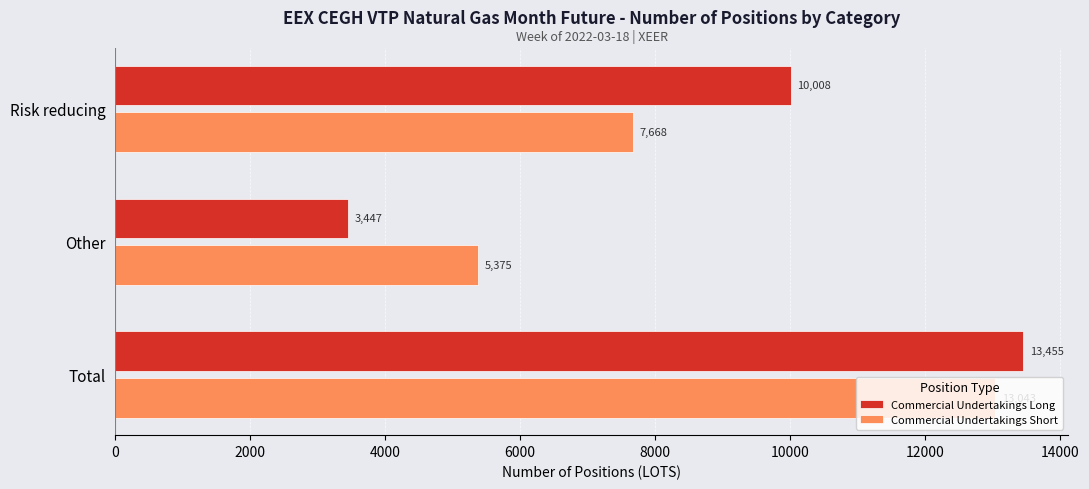

What is the lowest value of the Commercial Undertakings Long series?

3447